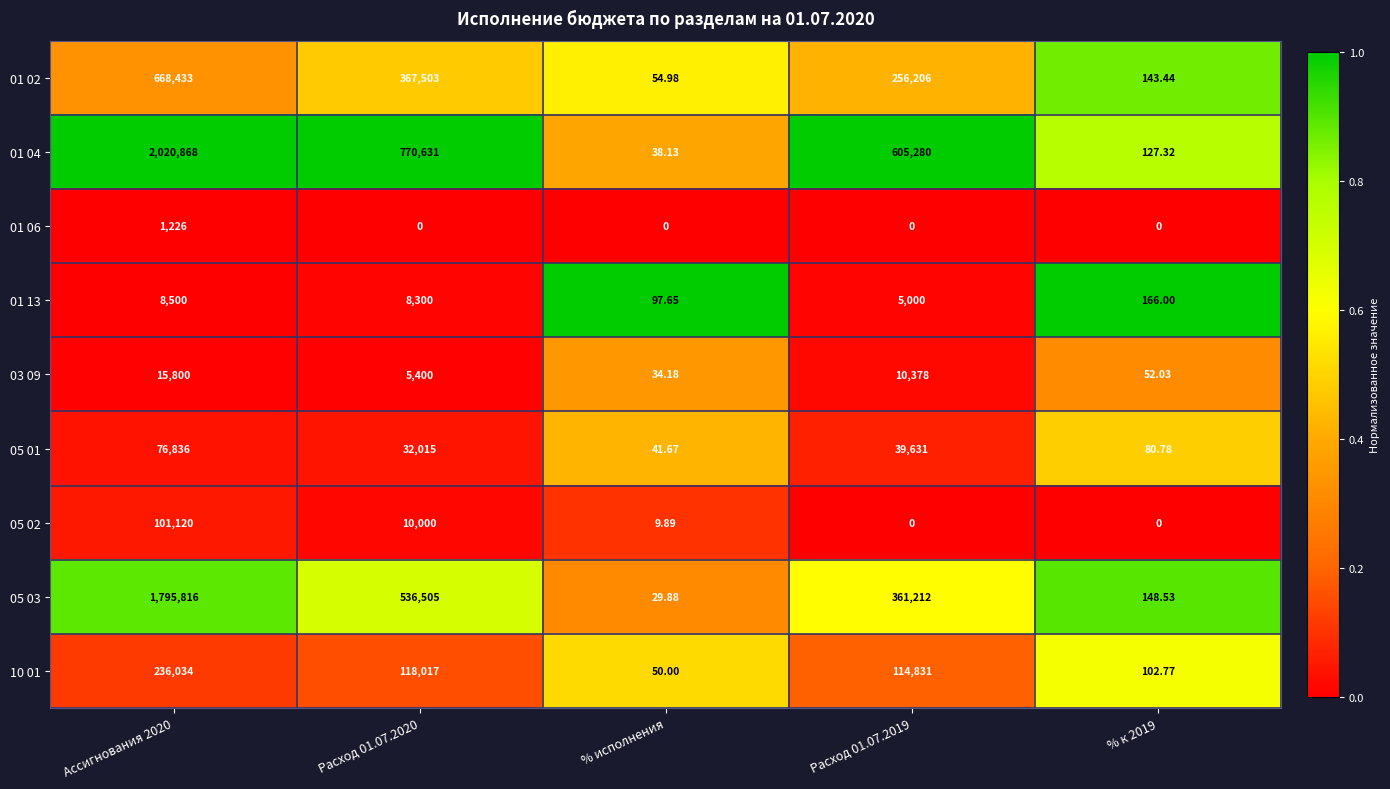

Is the value of 05 01 at Ассигнования 2020 greater than the value of 01 02 at Расход 01.07.2019?

No